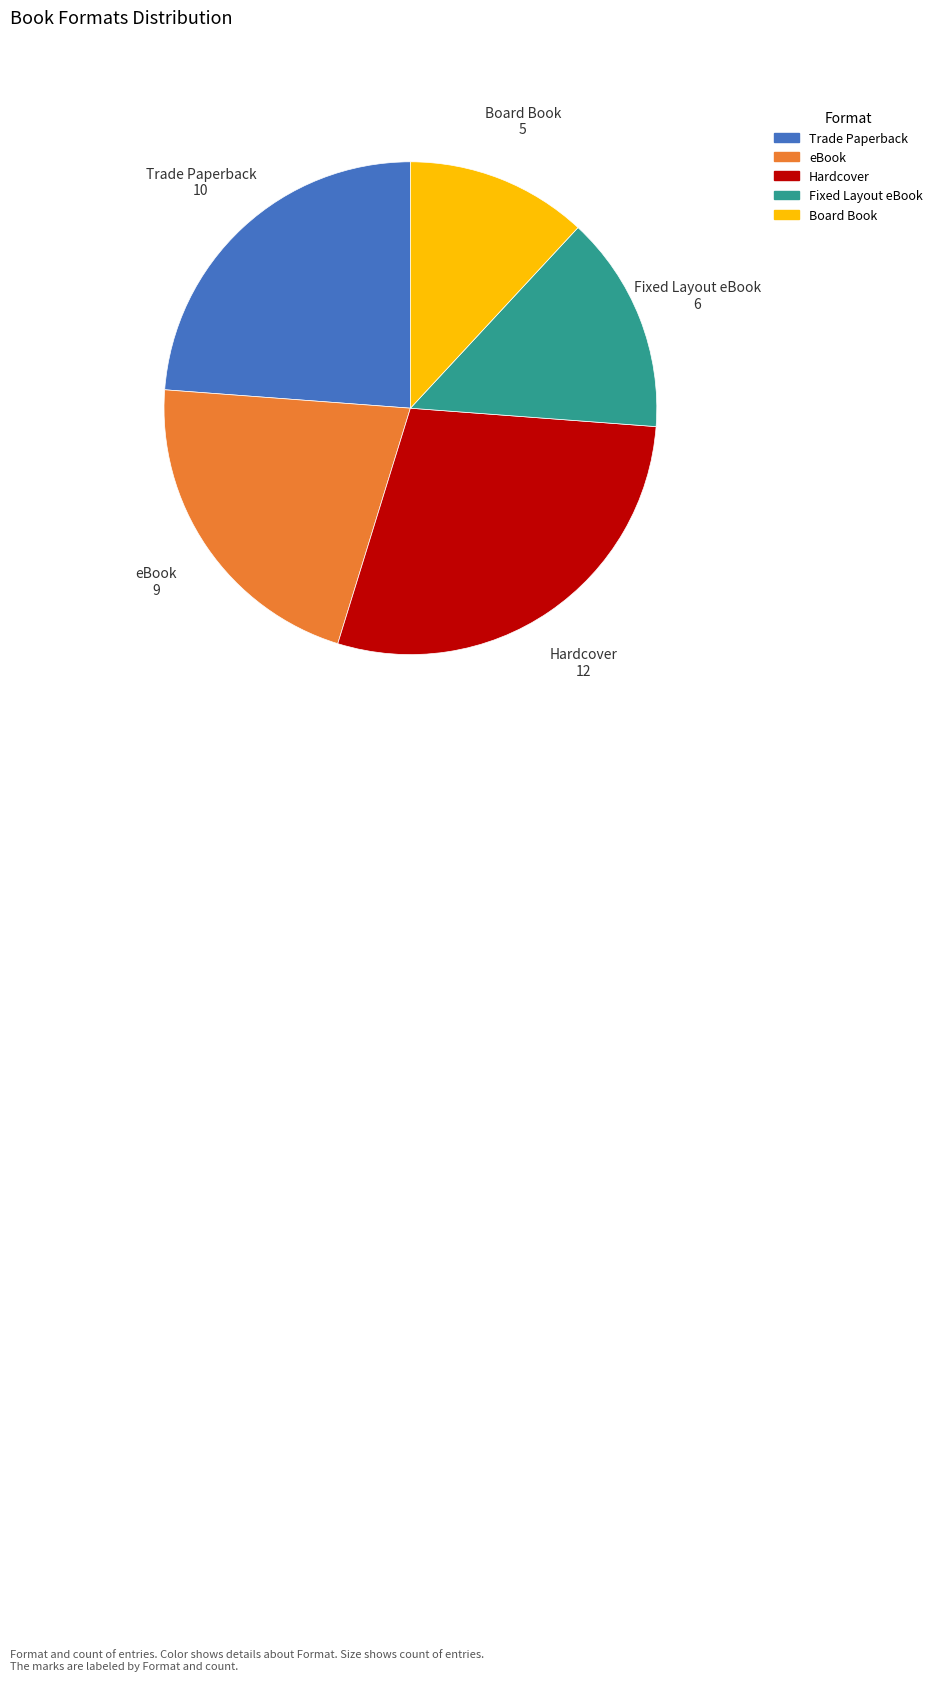

Is the sum of eBook and Board Book greater than half?

No